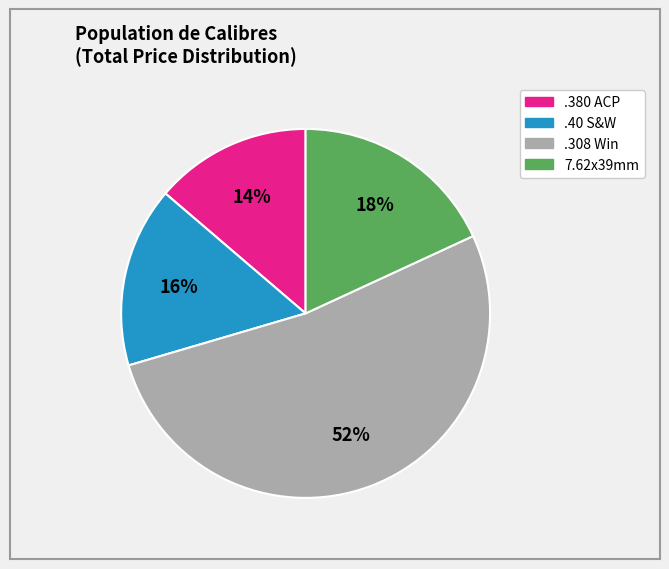

Is there any slice that represents more than half of the pie?

Yes